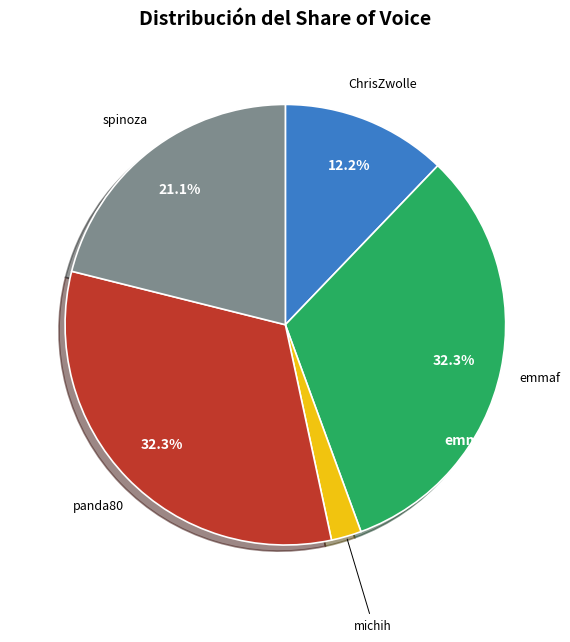

Does any single category account for the majority?

No